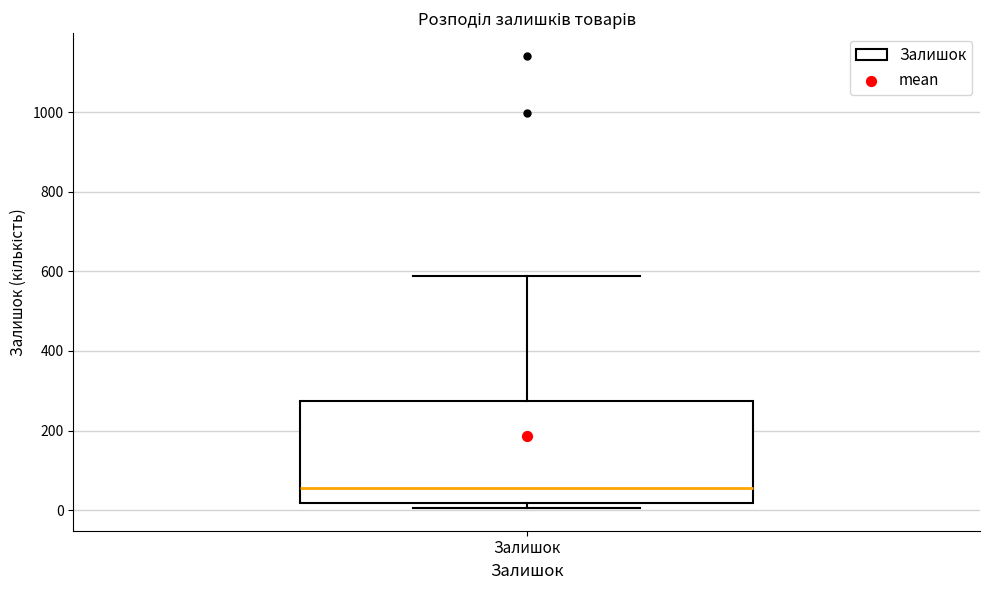

Transcribe this box plot: give where the median line is, the range the box spans, and where the two whiskers end, as read against the y-axis. The values are not printed on the chart, so give them approximately, as read against the axis.

median 60, box 20 to 280, whiskers 0 to 580